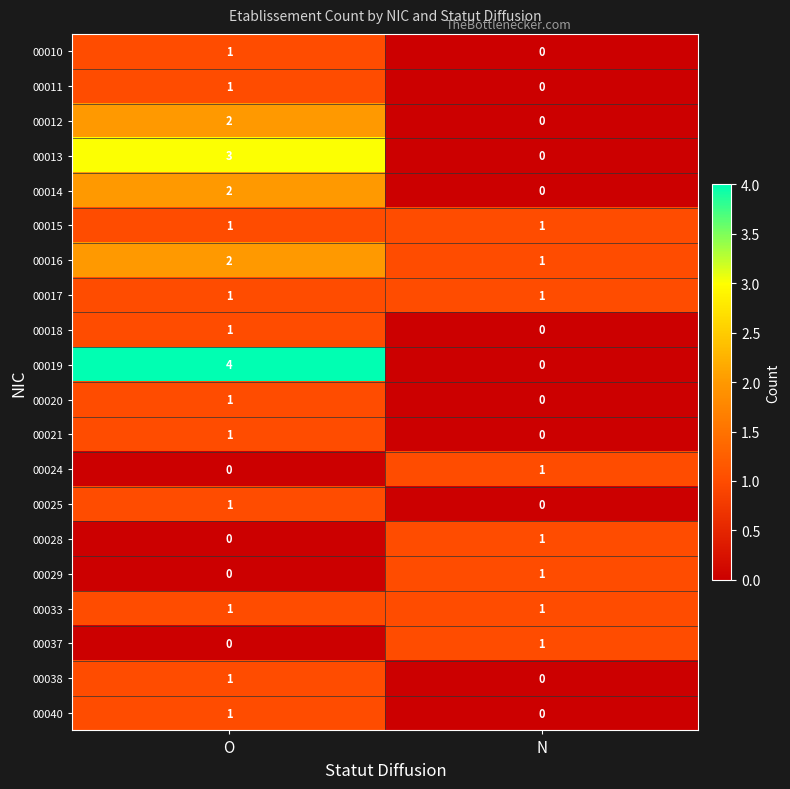

Is the value of 00010 at O greater than the value of 00014 at N?

Yes